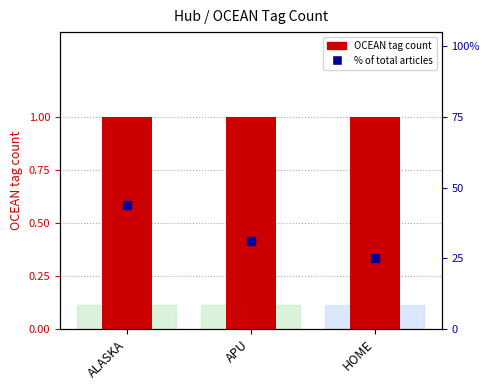

At how many categories does at least one series exceed 3?

3